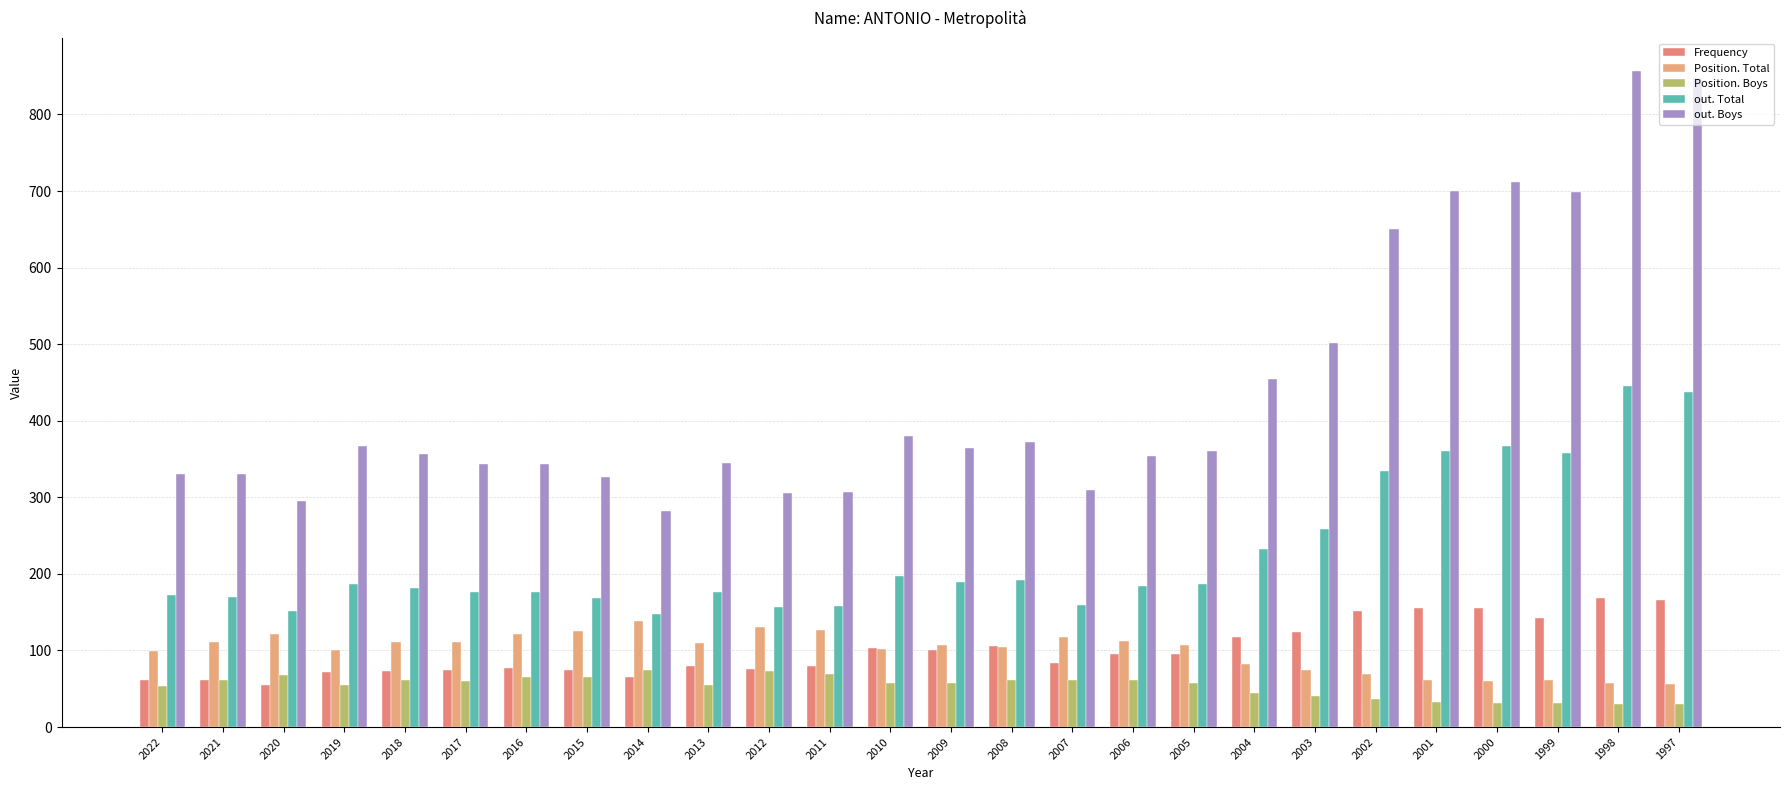

The value of Position. Boys at 2014 is 108. True or false?

False